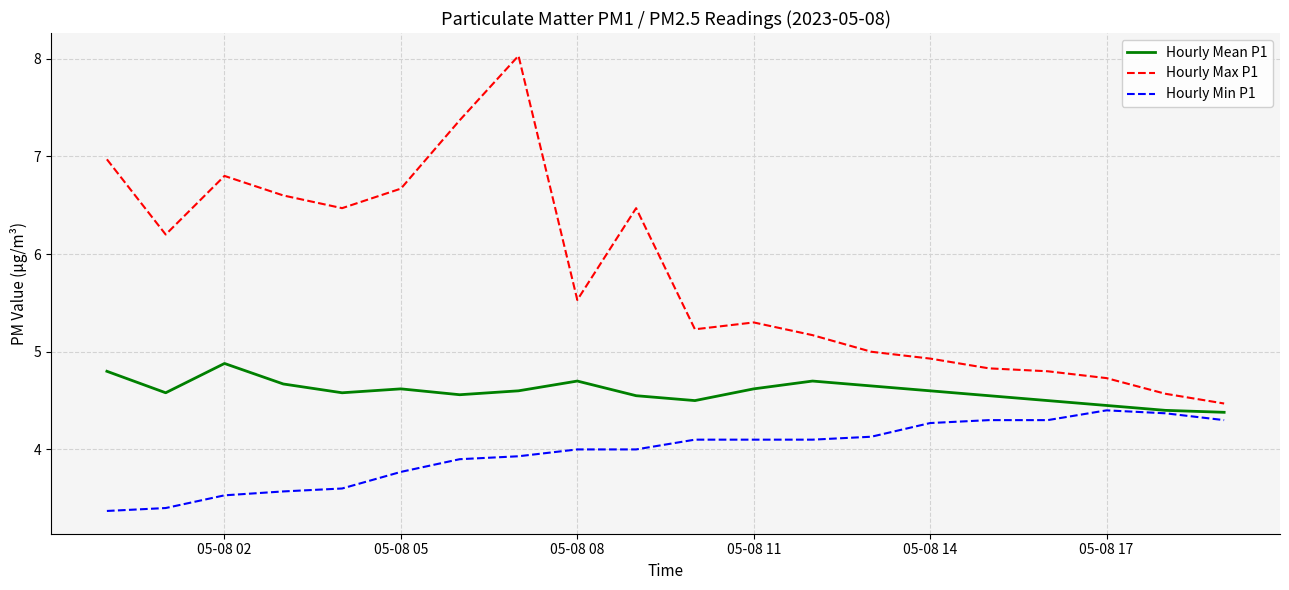

Which series has the widest spread of values?

Hourly Max P1